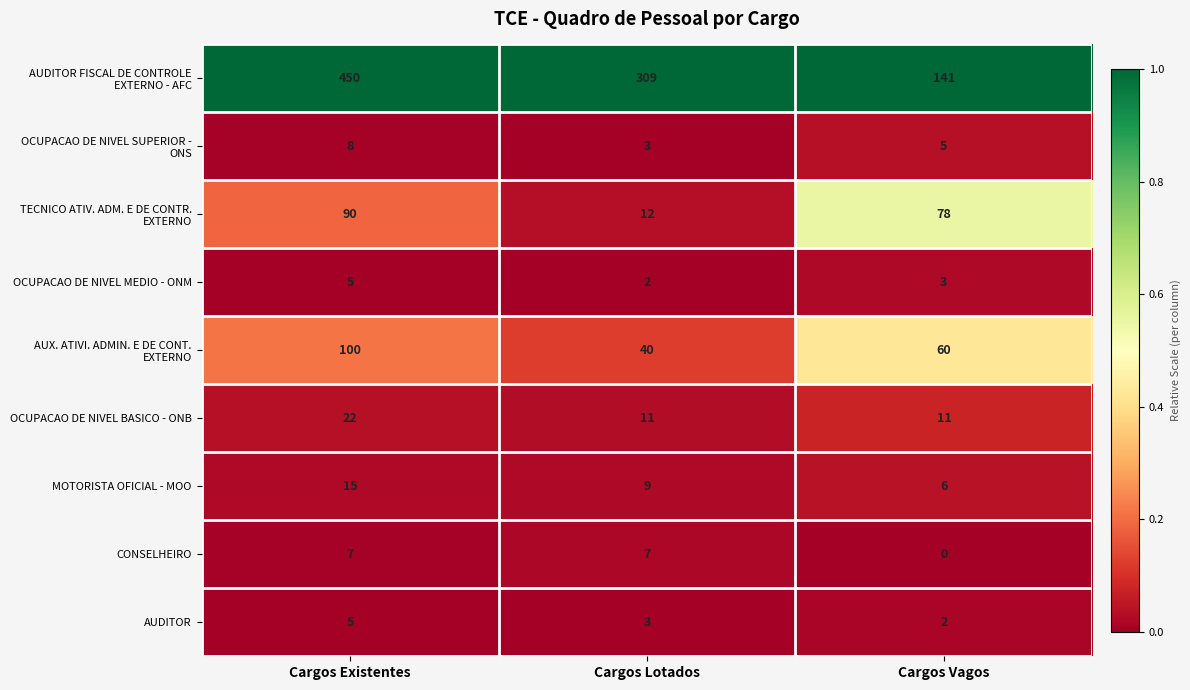

What is the spread (max minus min) of values at Cargos Vagos?

141